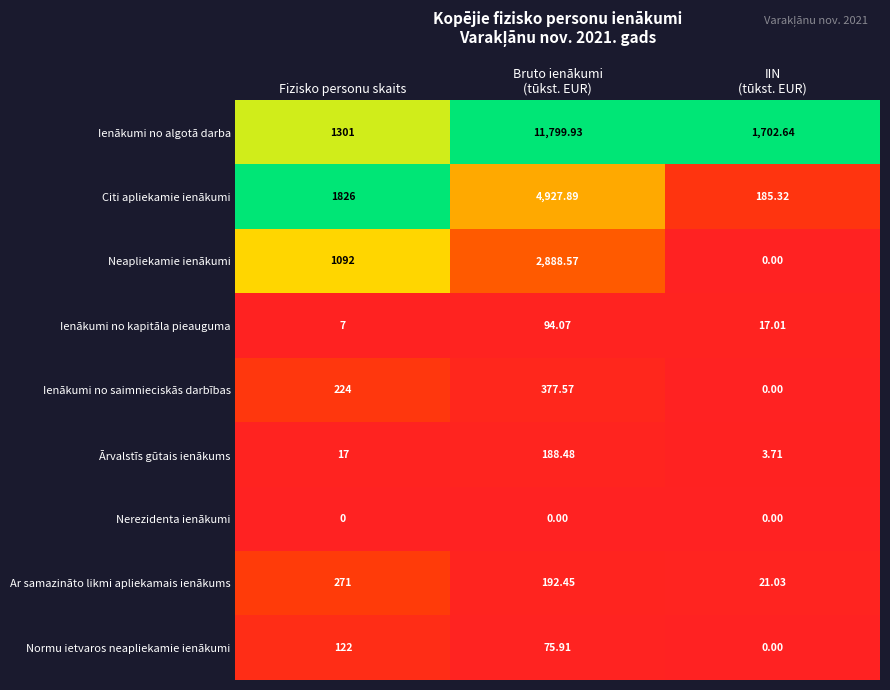

Which series has the largest total across all categories?

Ienākumi no algotā darba